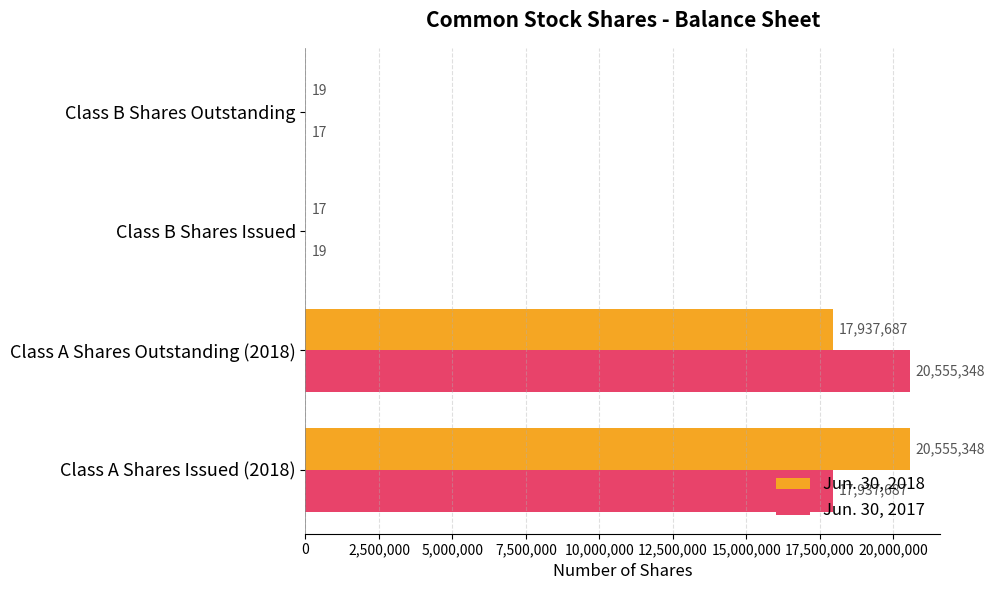

The value of Jun. 30, 2017 at Class A Shares Issued (2018) is 32026439. True or false?

False